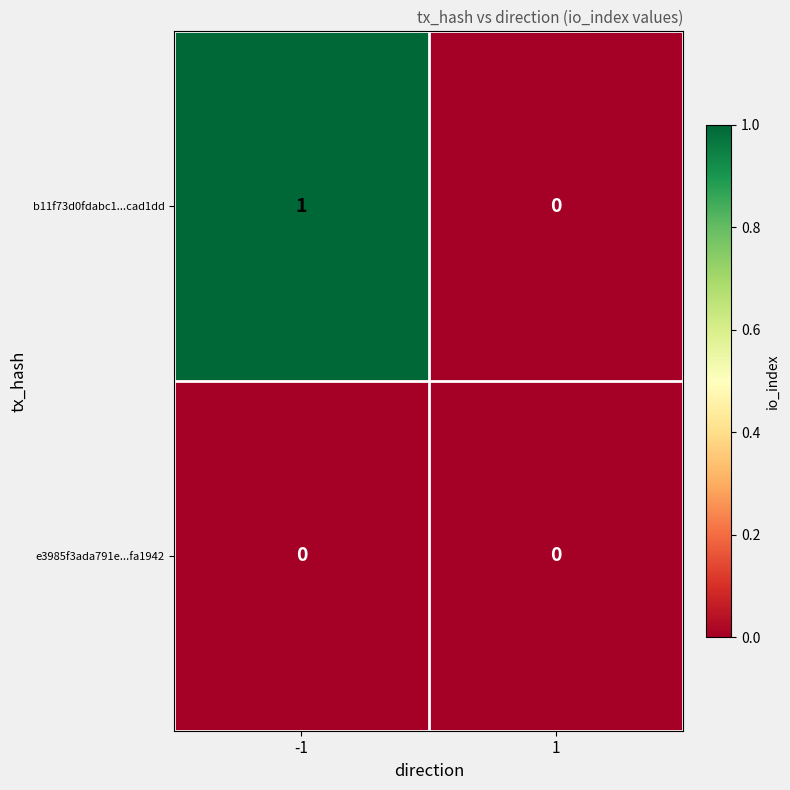

Rank the categories by b11f73d0fdabc1...cad1dd value from highest to lowest.

-1, 1